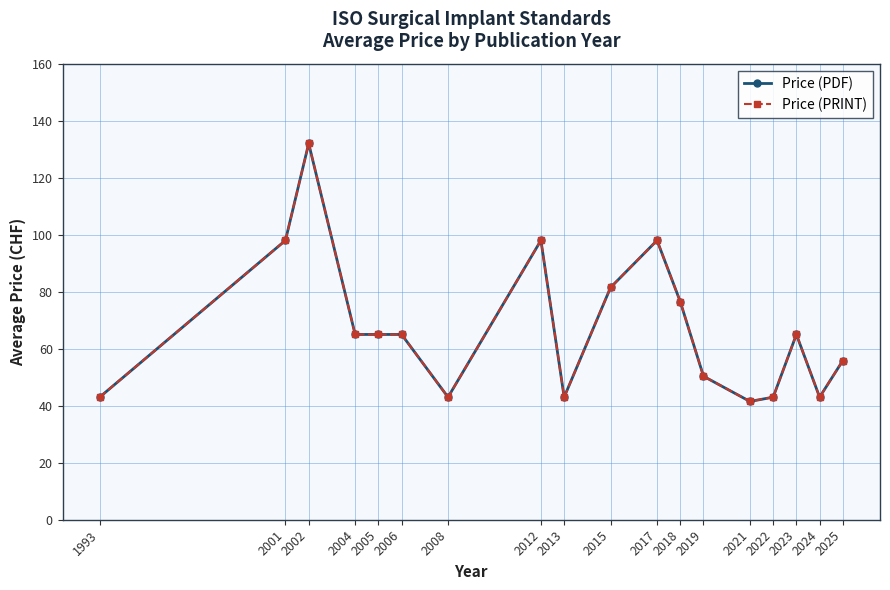

Rank the categories by Price (PDF) value from lowest to highest.

2021, 1993, 2008, 2013, 2022, 2024, 2019, 2025, 2004, 2005, 2006, 2023, 2018, 2015, 2001, 2012, 2017, 2002